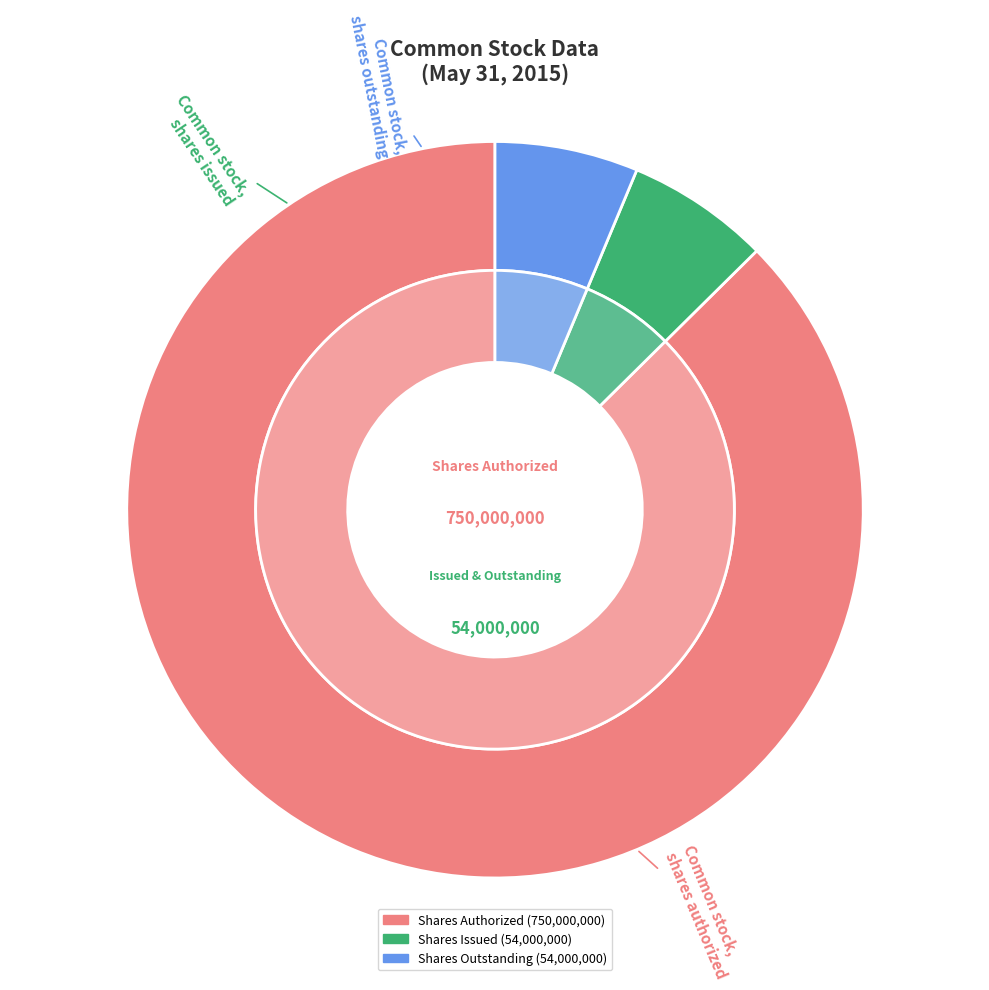

Do Common stock, shares issued and Common stock, par value together represent more than half of the pie?

No